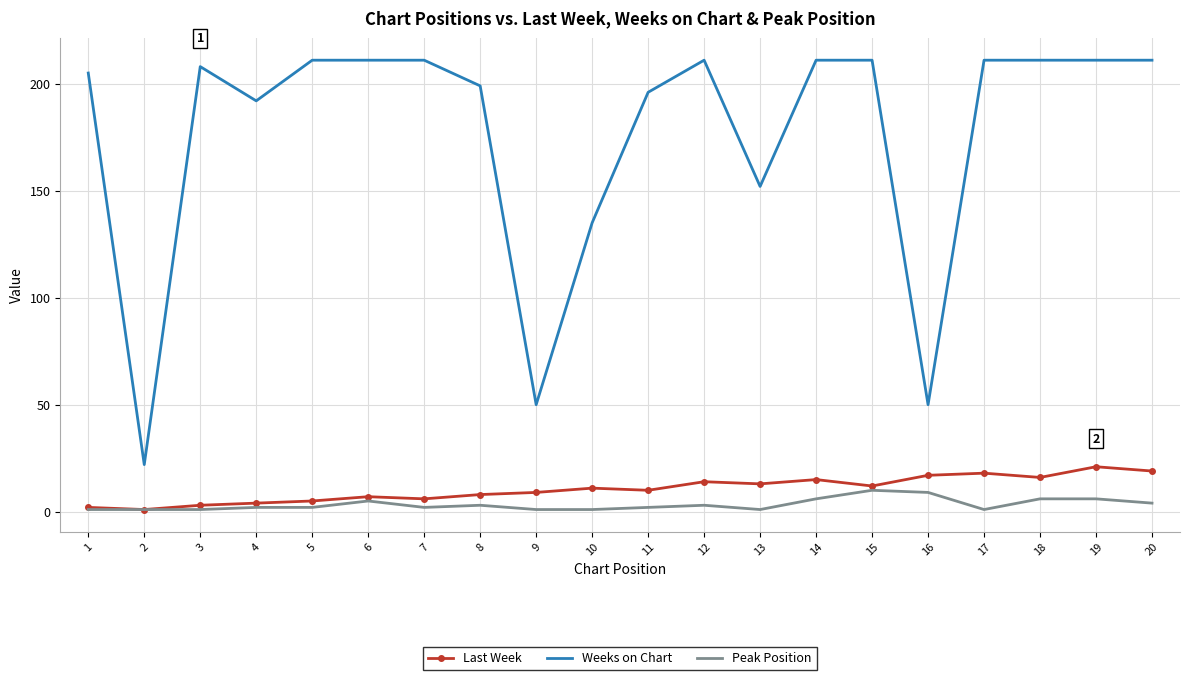

What is the sum of the Last Week values at 6 and 19?

28